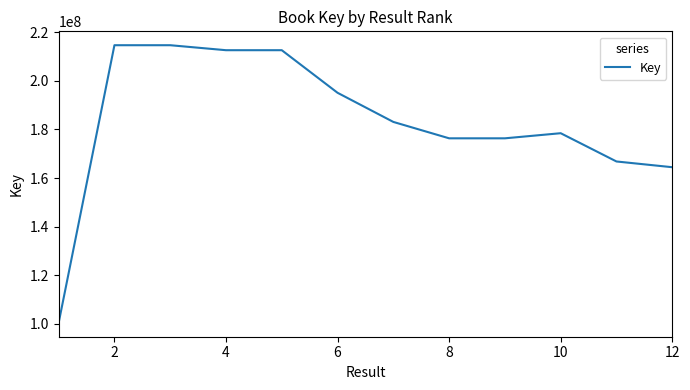

What is the smallest value displayed?

100403786